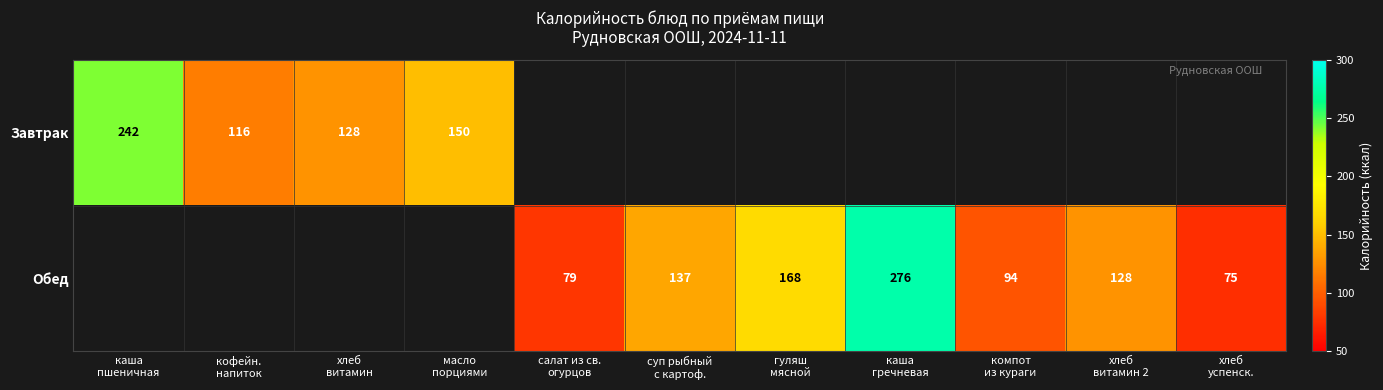

What value does the Обед series have at гуляш мясной?

168